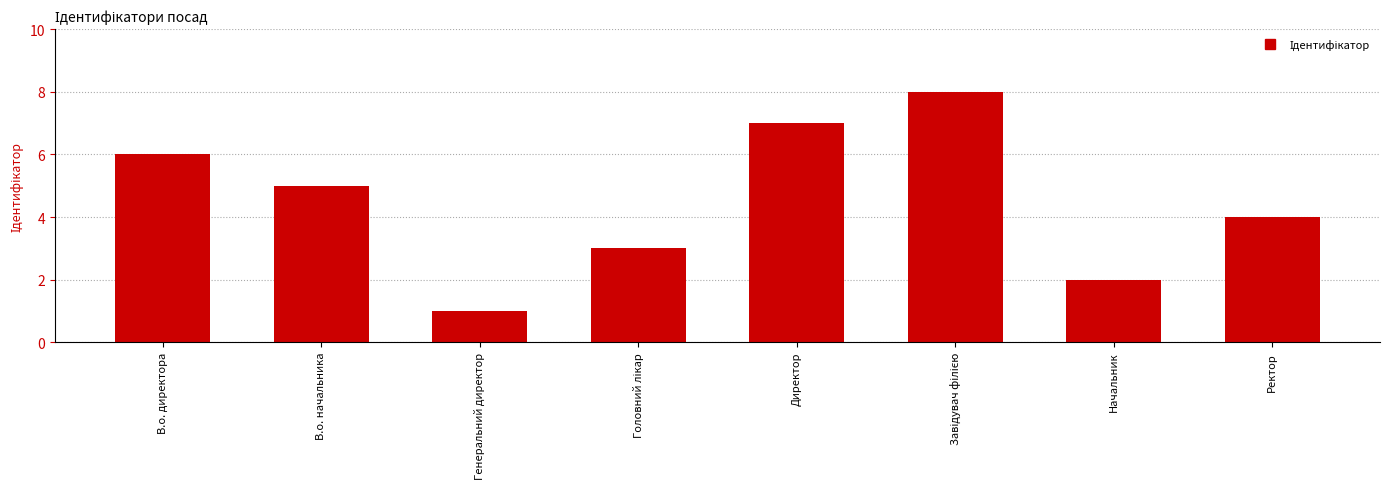

What is the label of the 7th bar from the left?

Начальник